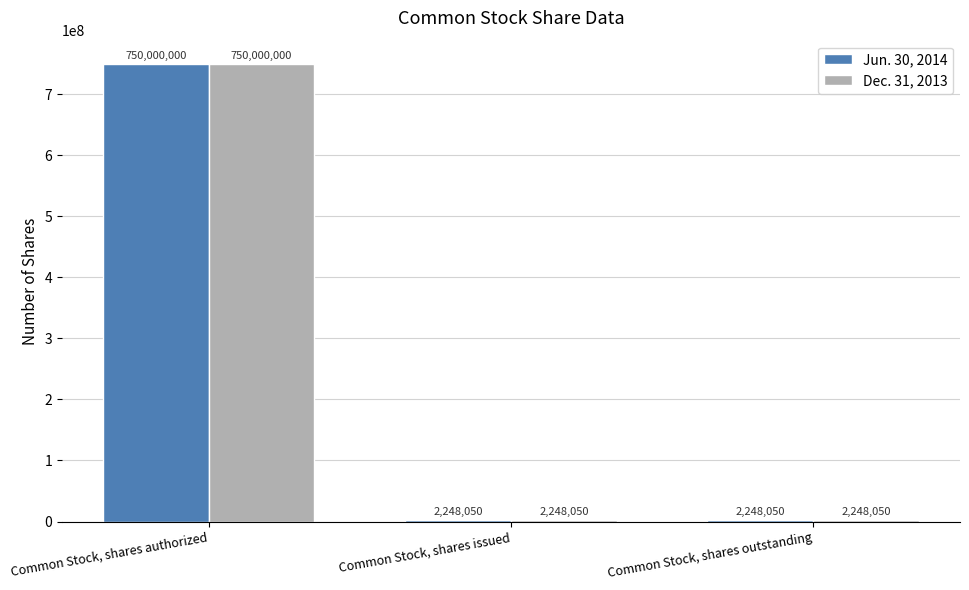

What is the approximate value of Dec. 31, 2013 at Common Stock, shares outstanding?

2248050